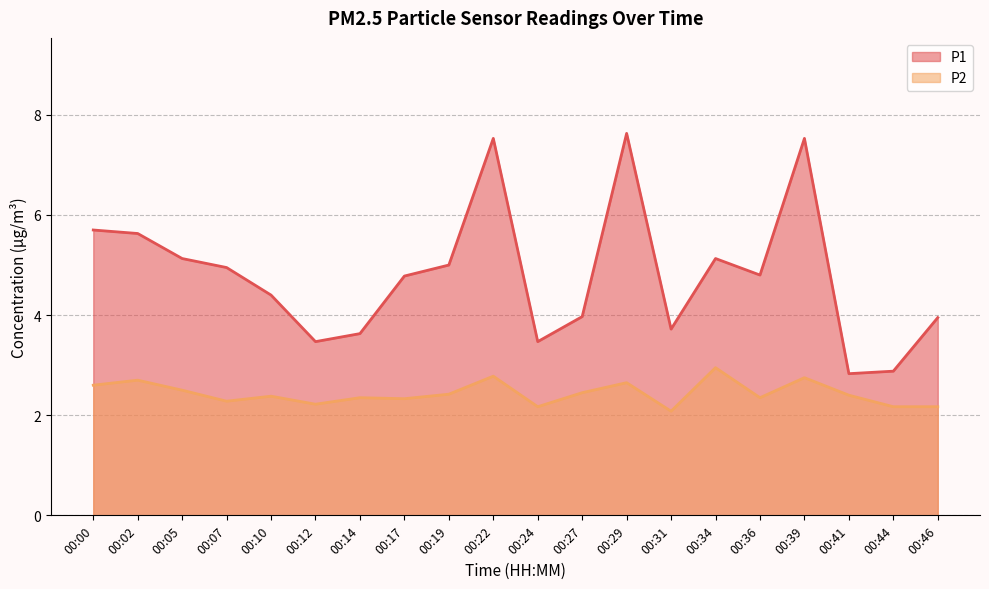

How many distinct data groups are displayed?

2